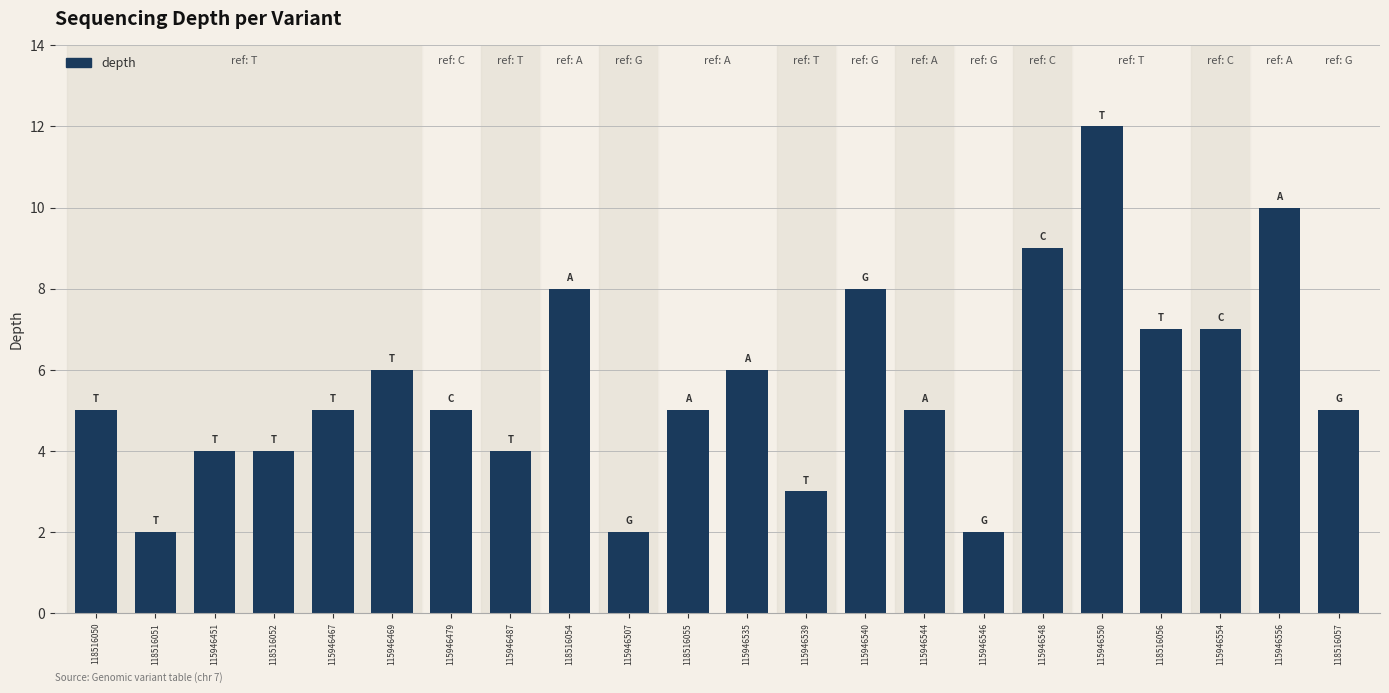

What is the minimum value shown in the chart?

2